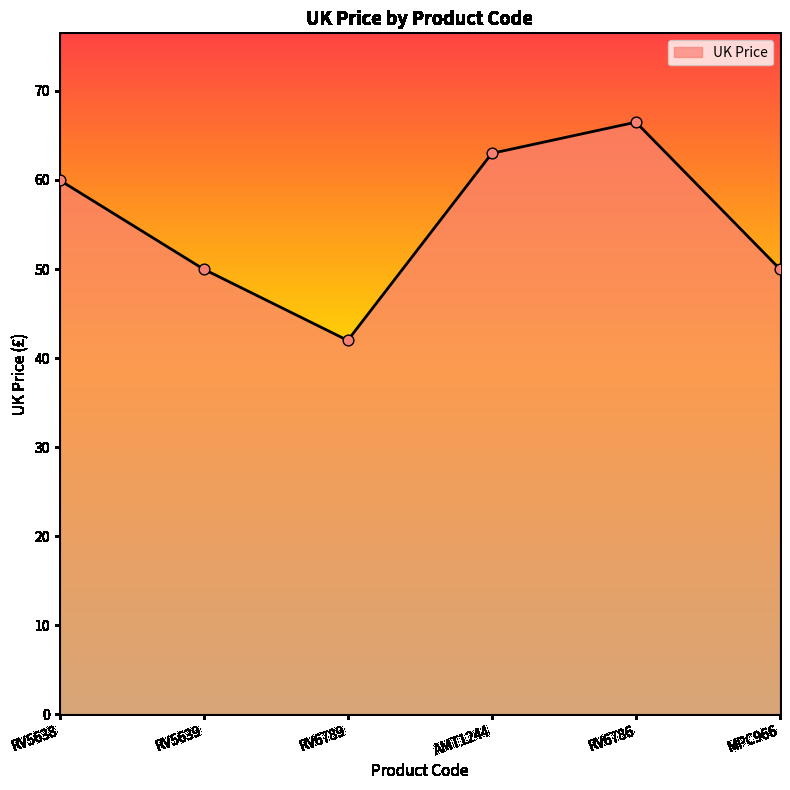

What is the change in value from RV6789 to MPC966?

+8.0